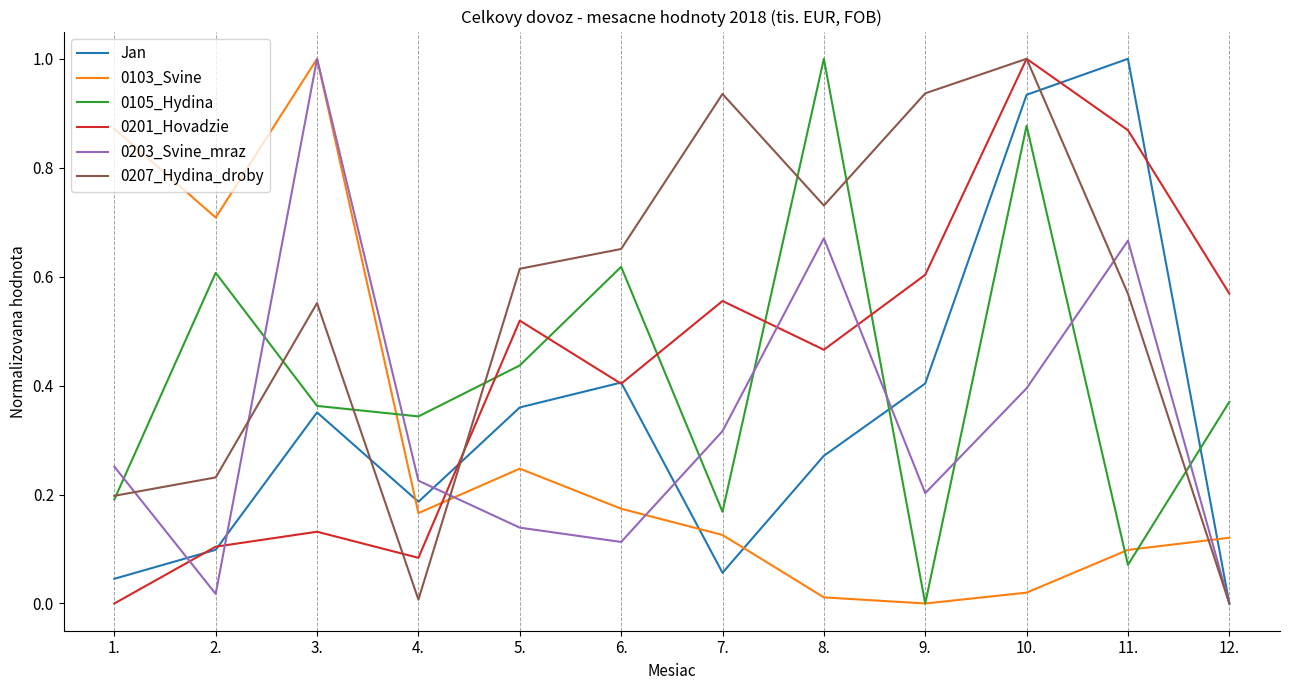

At which category does 0103_Svine reach its first local valley?

2.